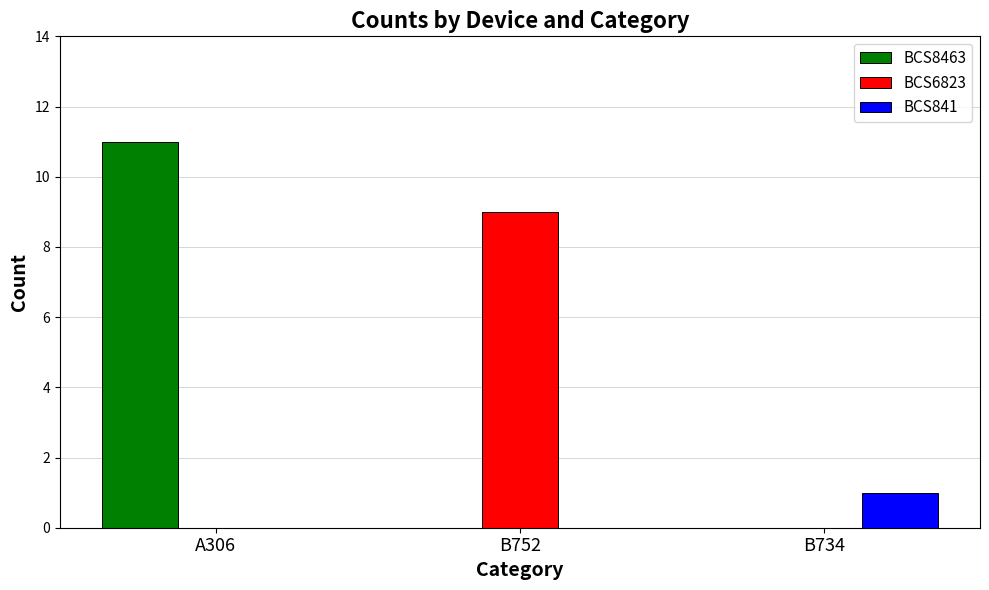

The BCS8463 series shows -5 at B752. True or false?

False